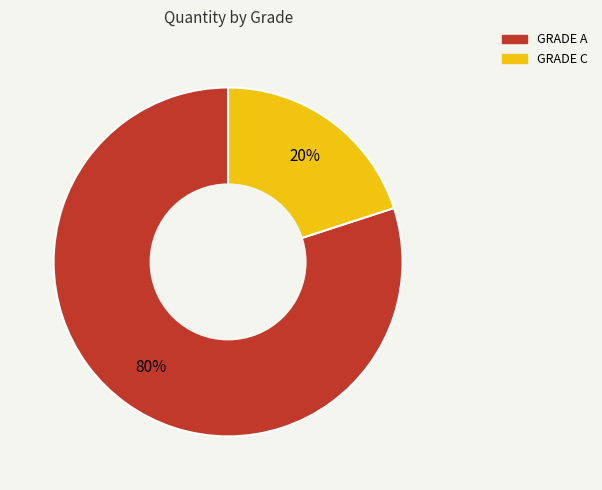

What is the largest slice in the pie chart?

GRADE A